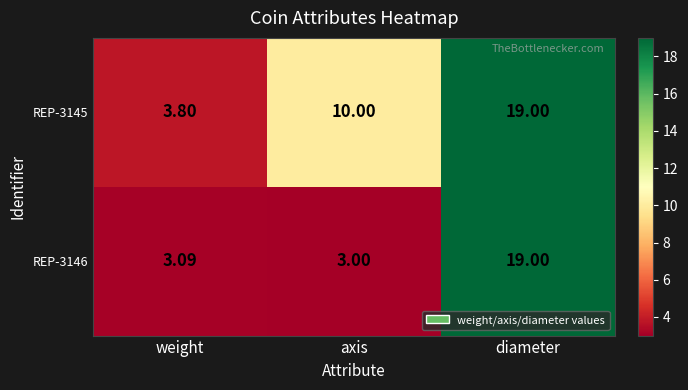

Where is REP-3145 nearest to the value 11?

axis